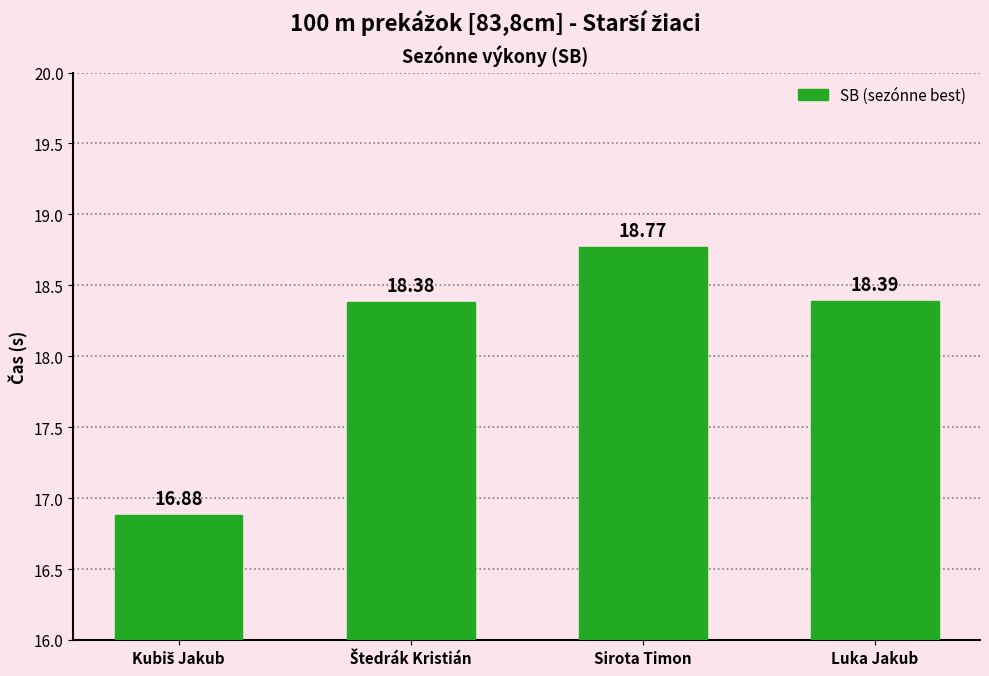

What is the difference between the maximum and minimum values?

1.9